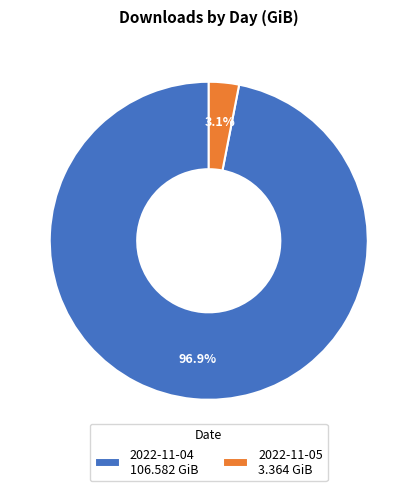

Is the sum of 2022-11-05 and 2022-11-04 greater than half?

Yes